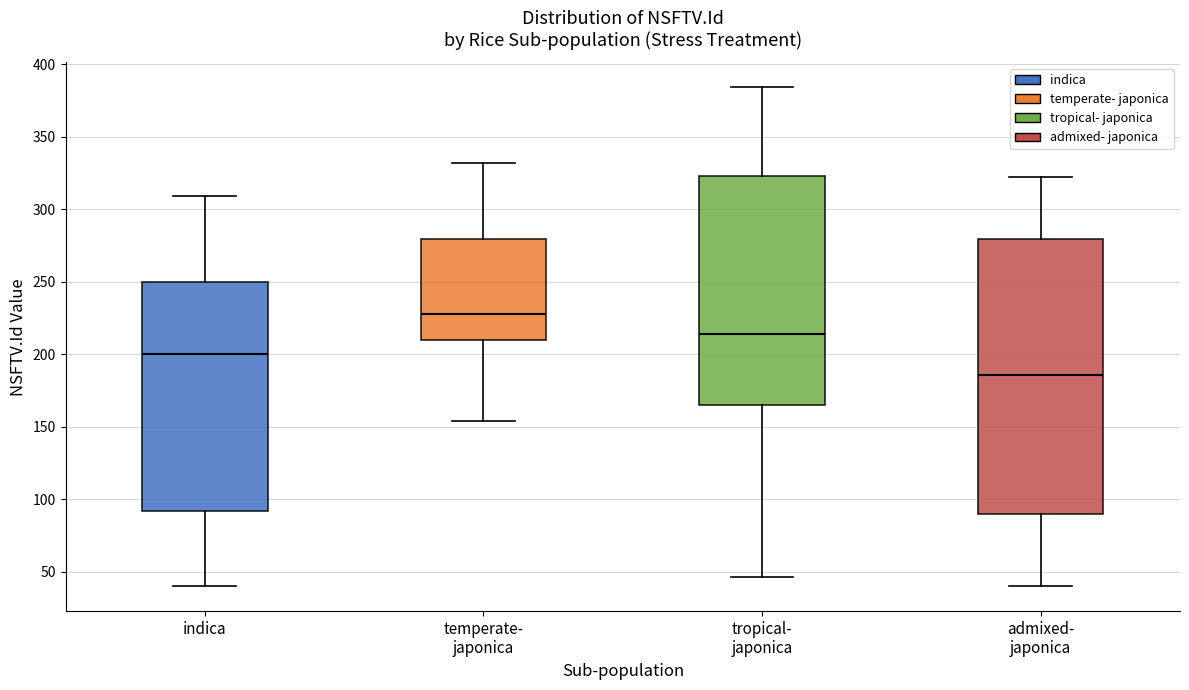

Comparing the boxes themselves (not the whiskers), which one is the tallest?

admixed- japonica